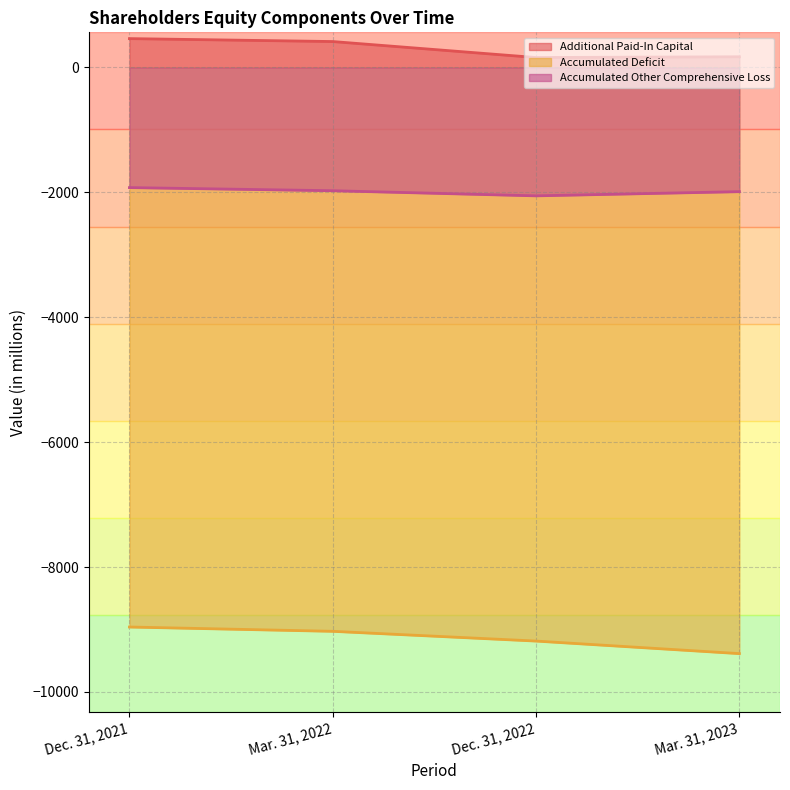

What value does the Accumulated Deficit series have at Dec. 31, 2021, to the nearest 10?

-8960